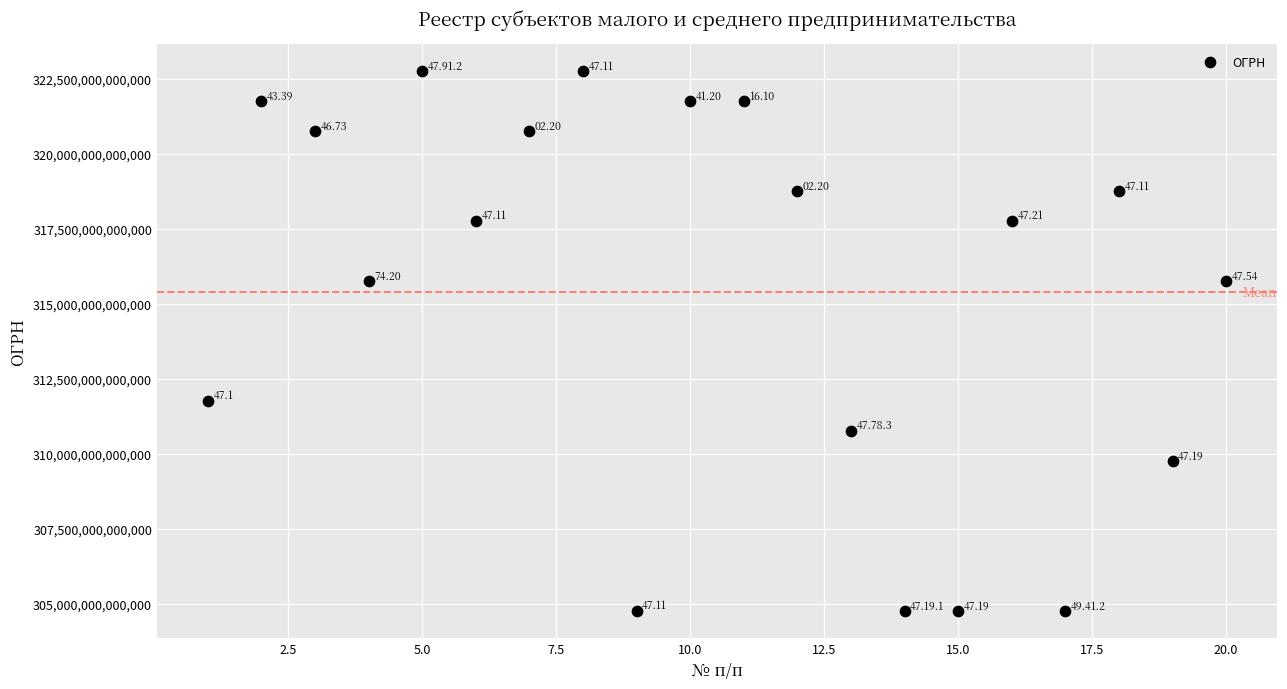

What is the range of X values (max minus min)?

19